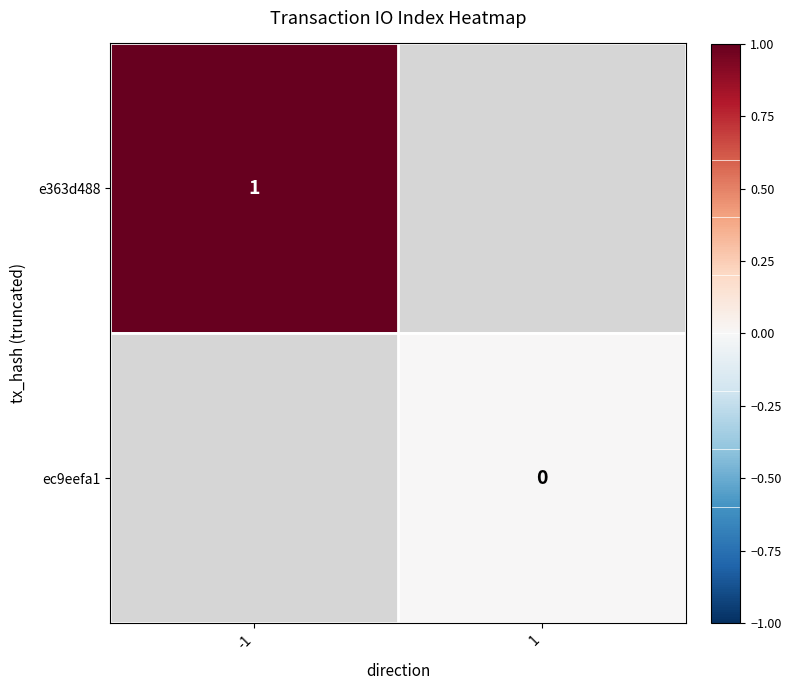

The value of e363d488 at -1 is 1. True or false?

True